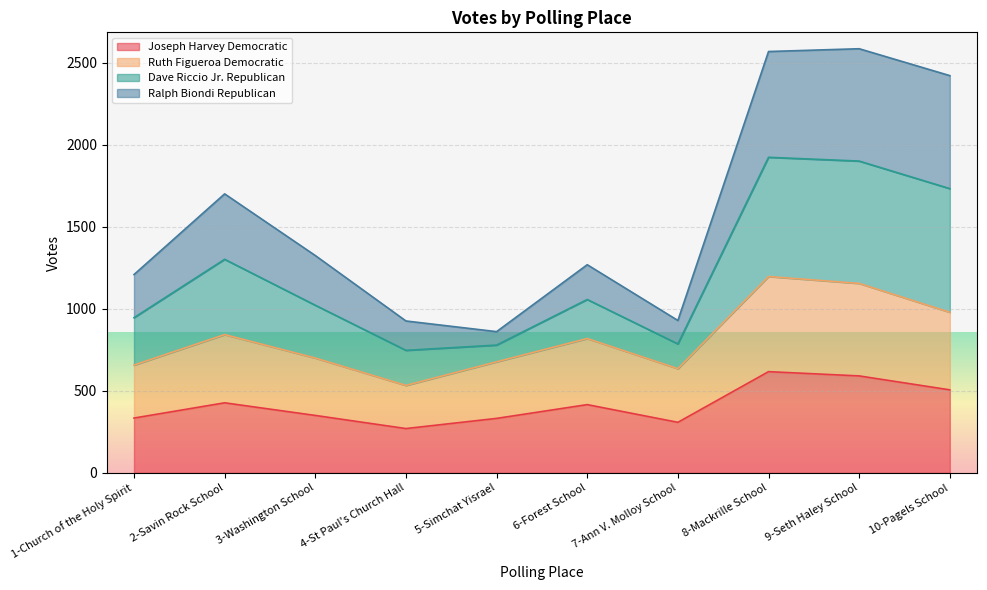

Between 1-Church of the Holy Spirit and 10-Pagels School, which series saw the biggest shift?

Dave Riccio Jr. Republican